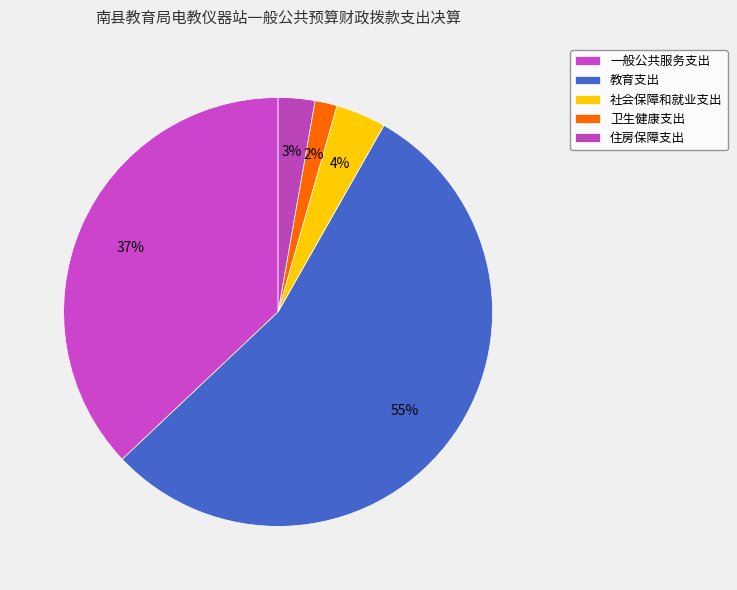

How many segments does this pie chart have?

5